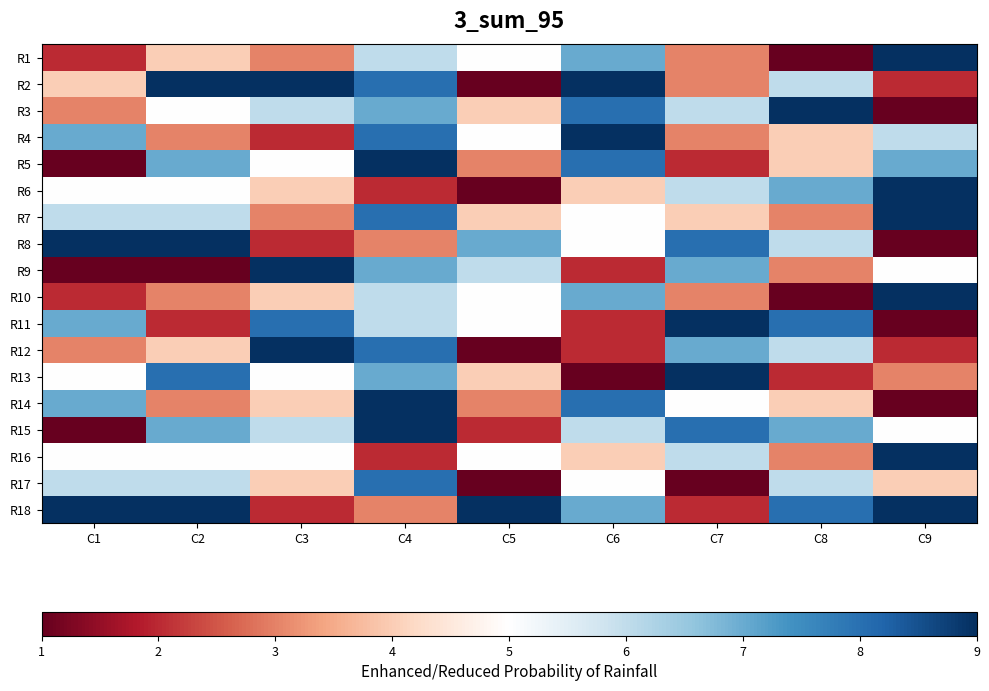

What is the total value across all series at C6?

99